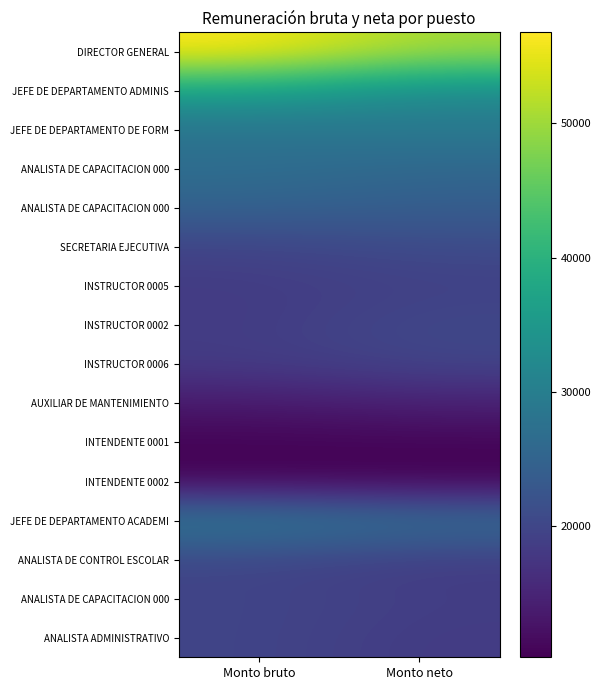

What is the total value across all series at Monto bruto?

371904